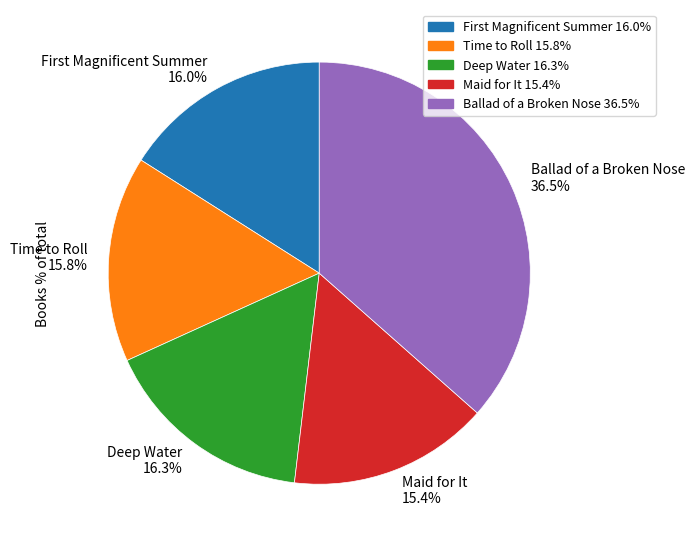

How much of the chart is everything except Deep Water?

83.7%